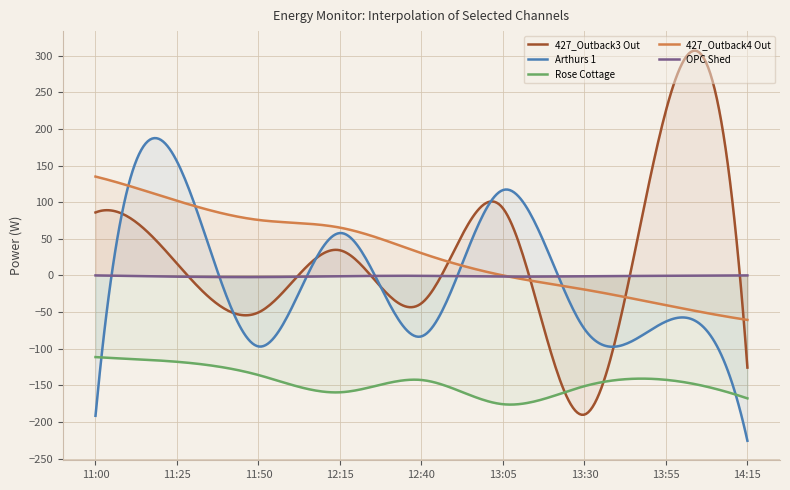

At which label does Arthurs 1$4259 reach its minimum?

14:15